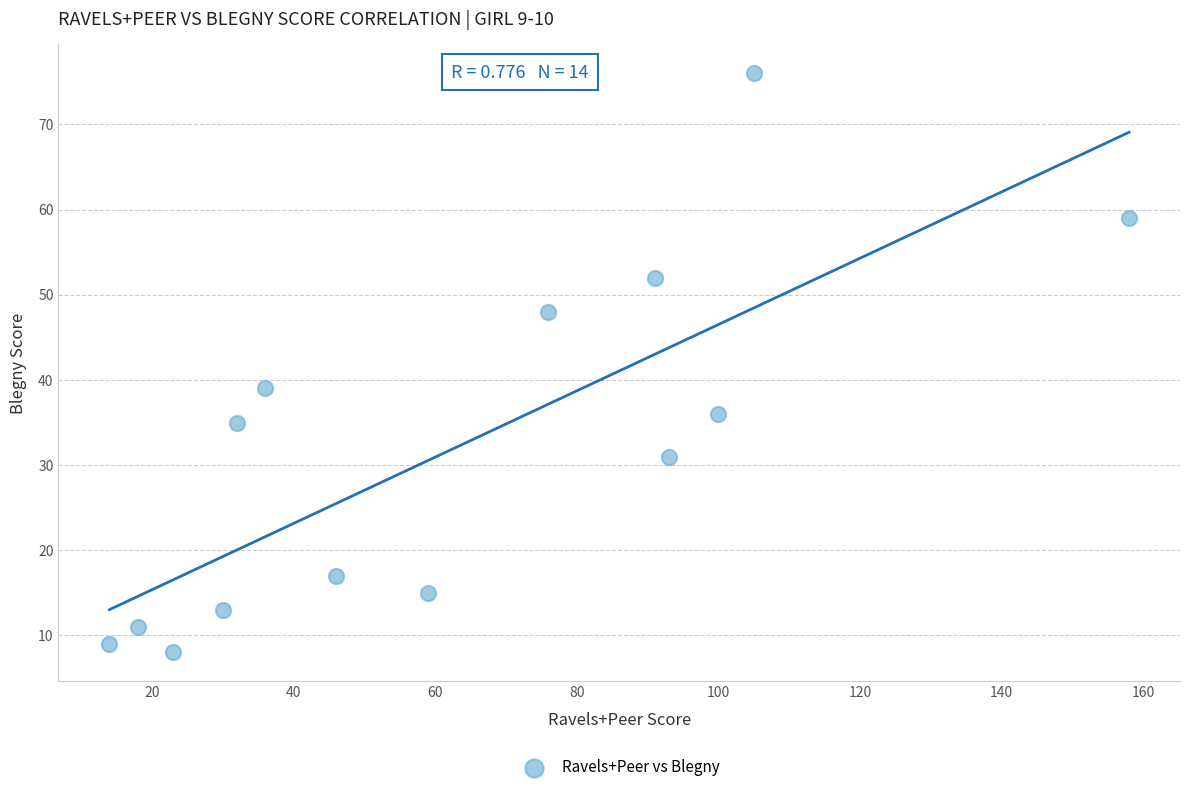

What is the range of Y values (max minus min)?

68